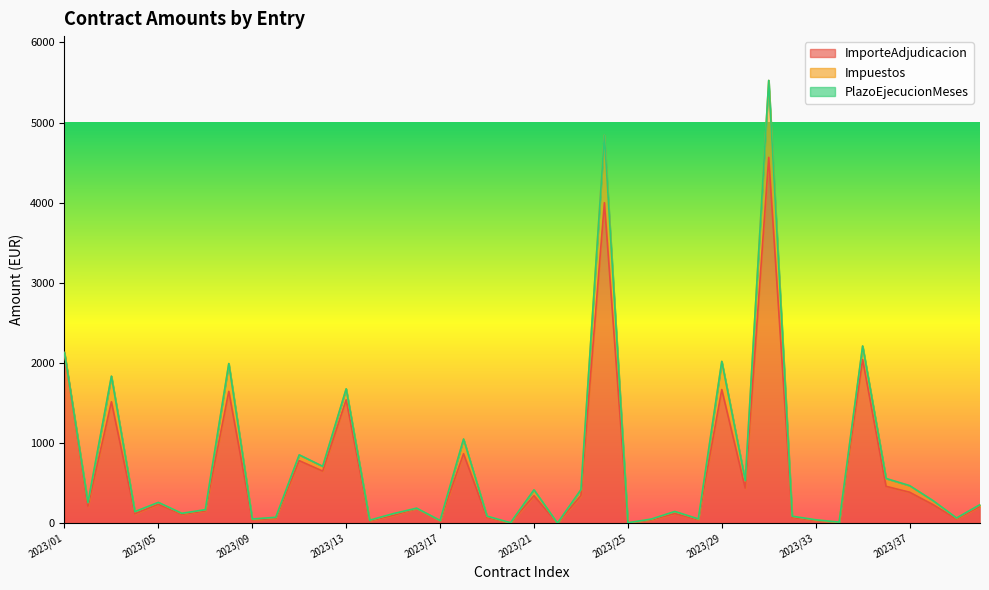

Is it true that Impuestos equals 139.1 at 2023/08?

False